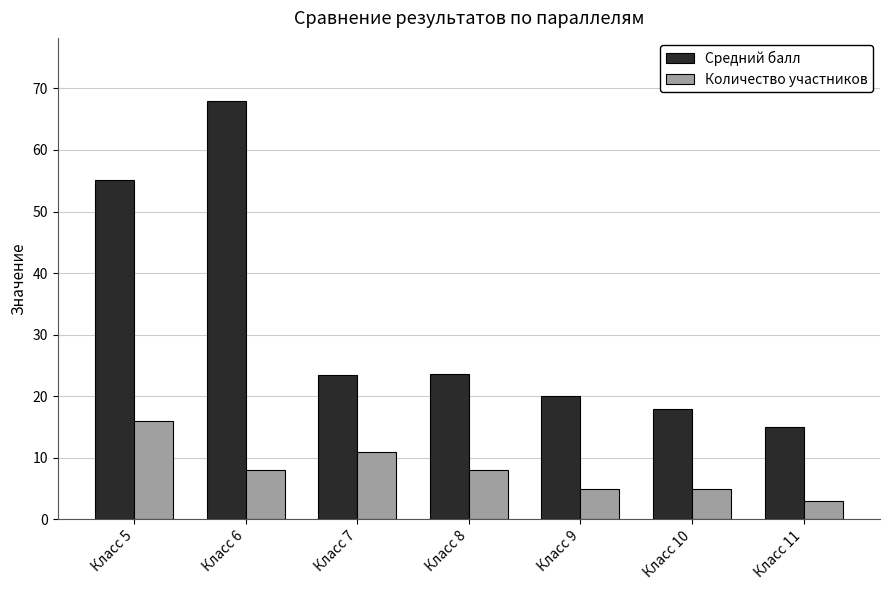

What is the difference between the highest and lowest values at Класс 10?

13.0